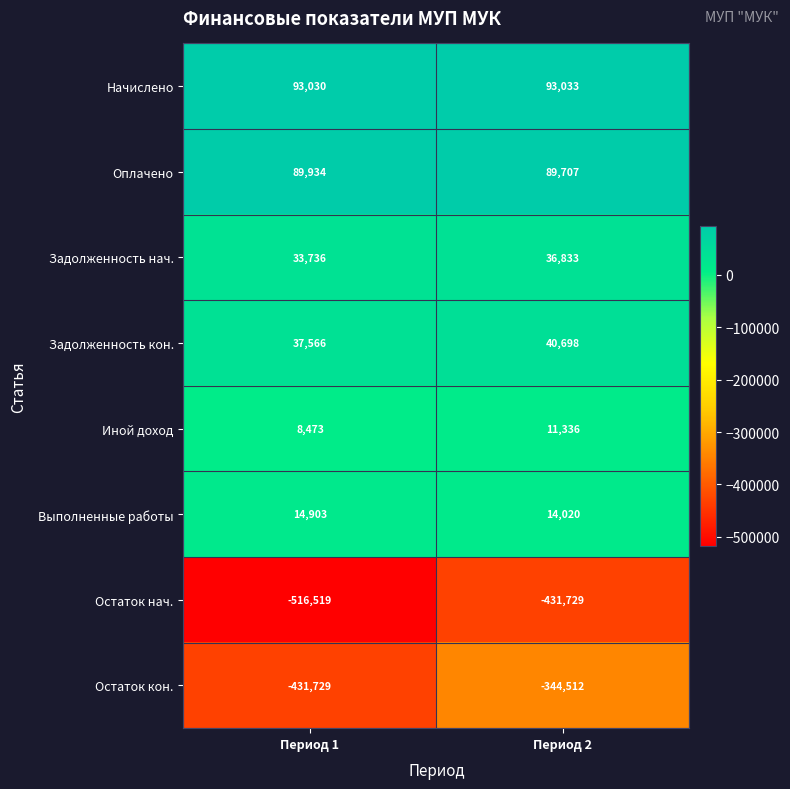

What is the sum of all Задолженность кон. values?

78264